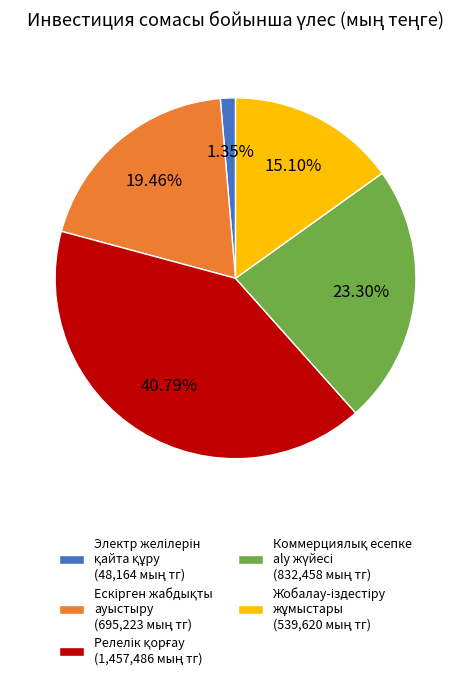

Does any single category account for the majority?

No